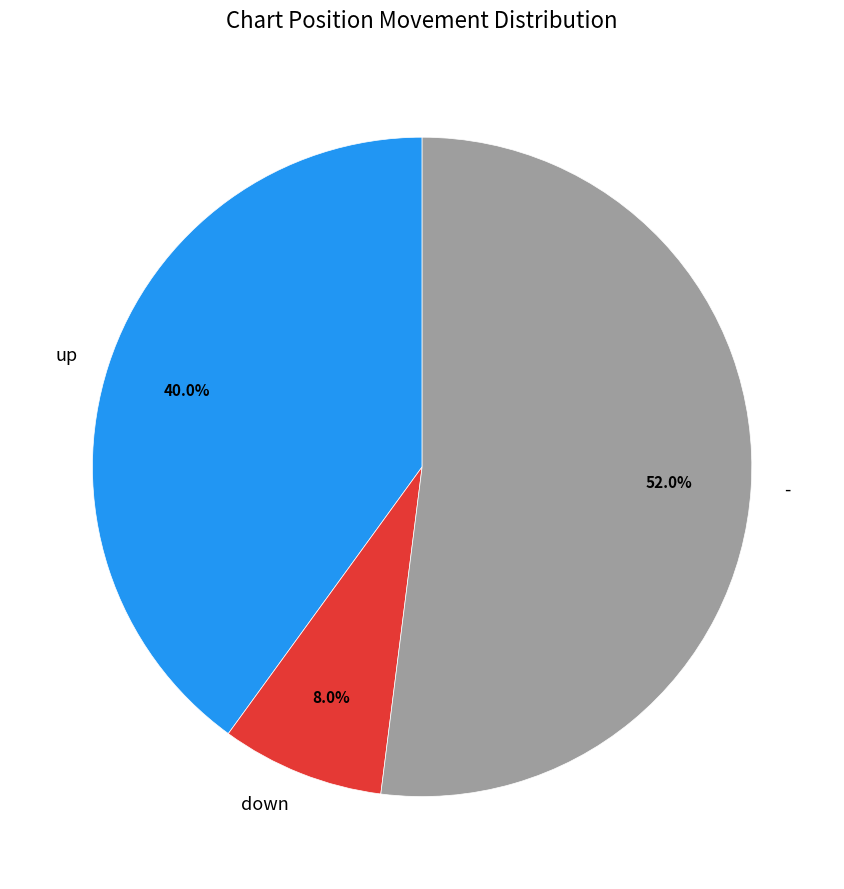

To the nearest percent, what is the difference between the up and down slice percentages?

32%